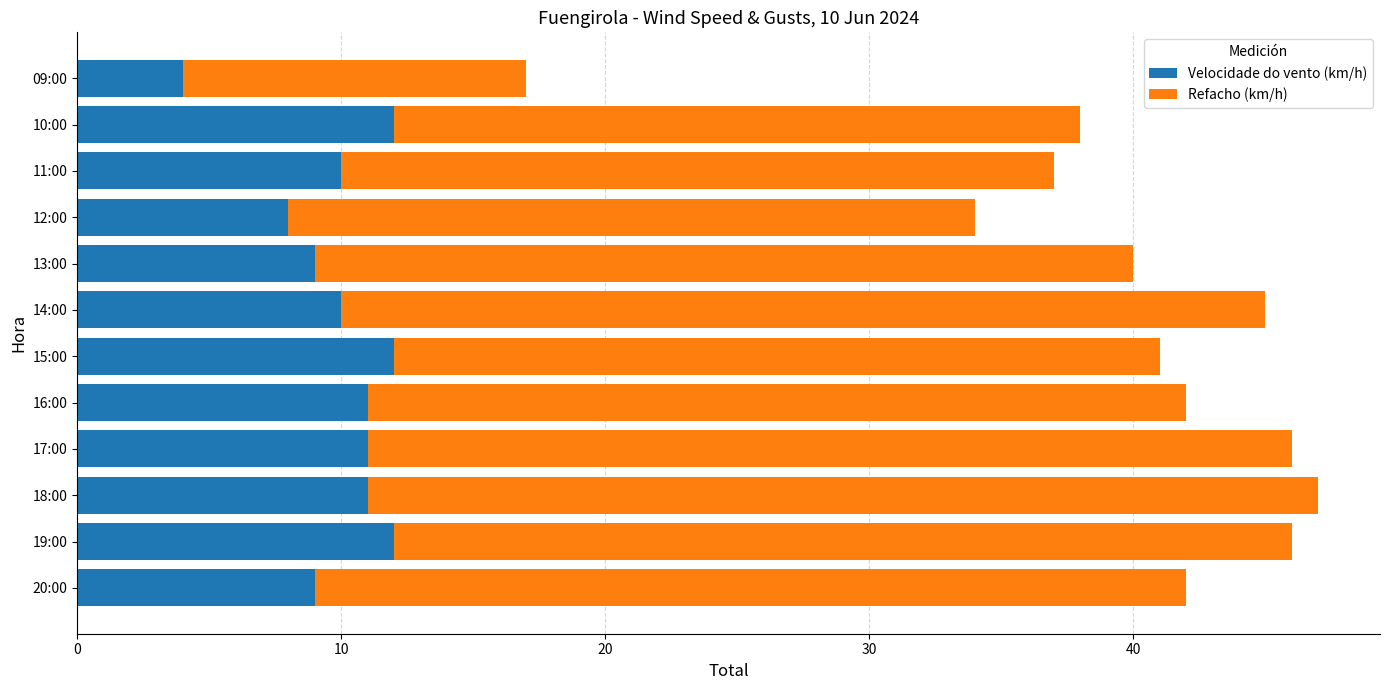

The Velocidade do vento (km/h) series shows 12 at 15:00. True or false?

True